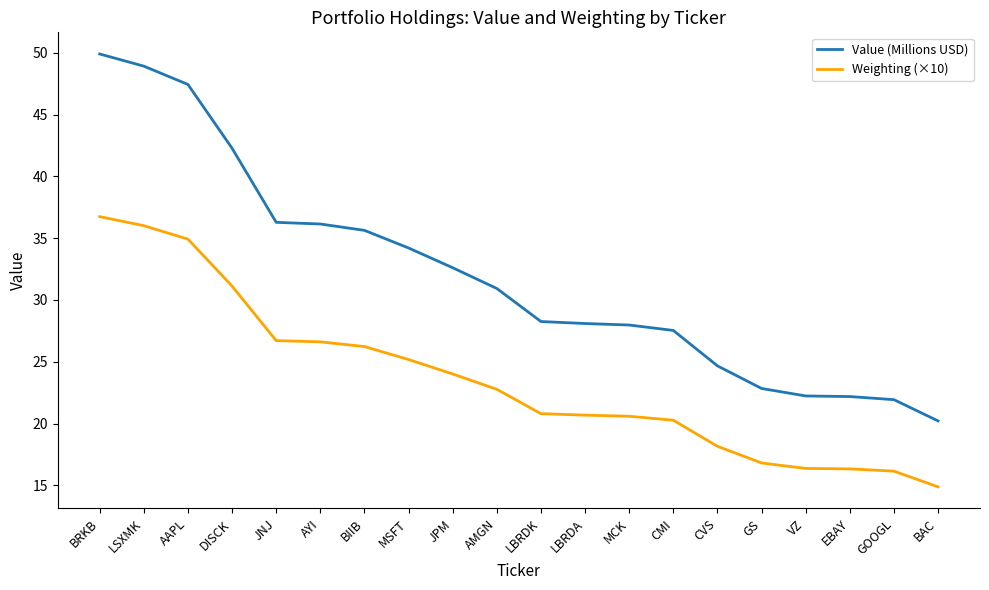

What is the average value of the Value (Millions USD) series?

32.0